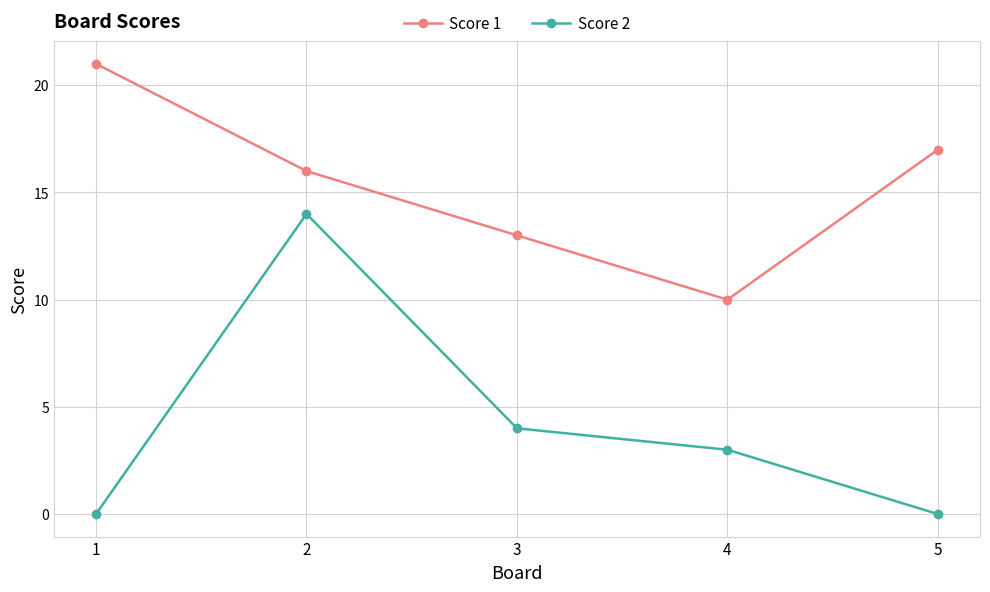

What are all the series names shown in the legend?

Score 1, Score 2